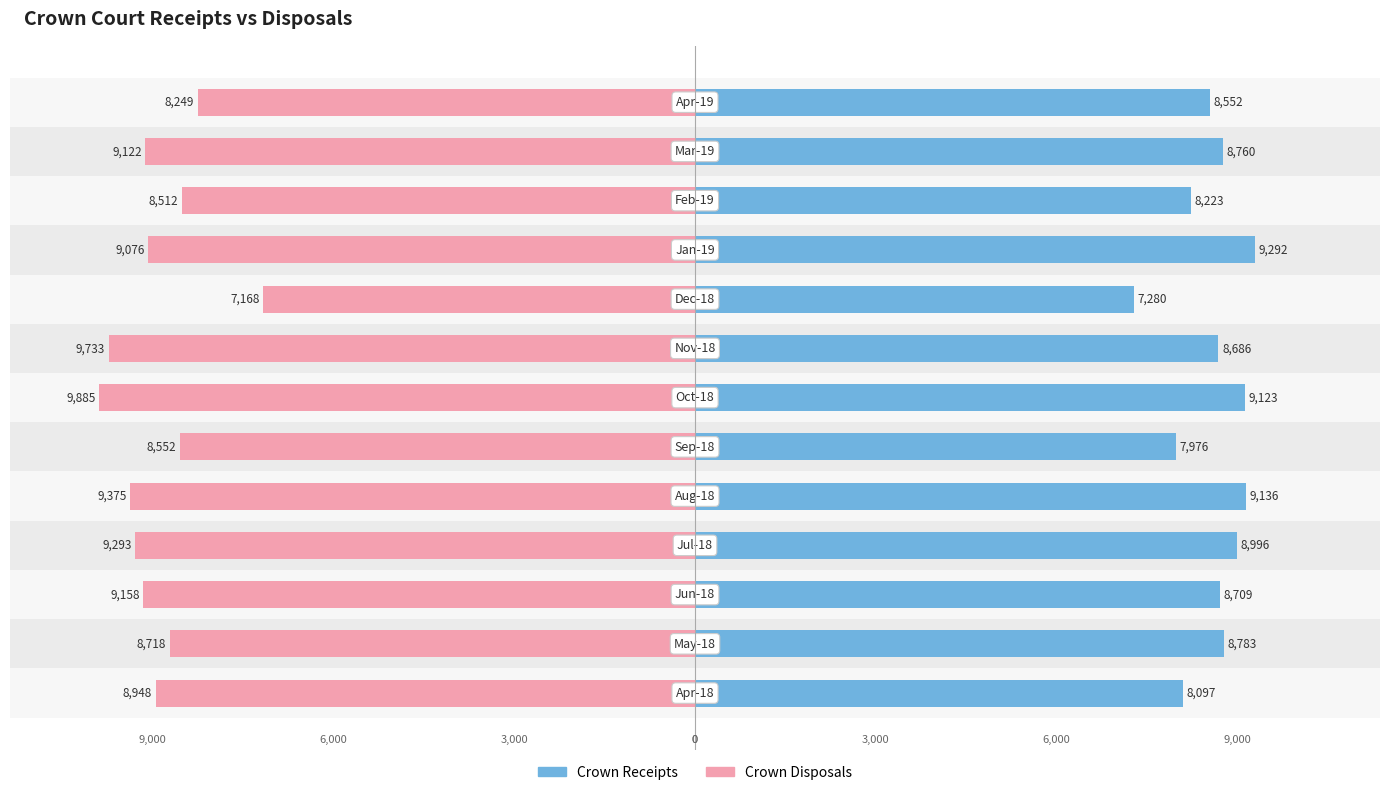

Read the CROWN_DISPOSALS value at 4, to the nearest 50.

-9400